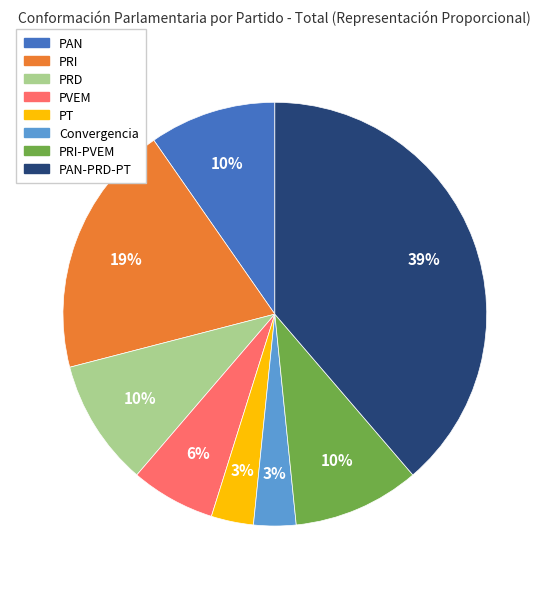

Which has a higher value, PVEM or PRI?

PRI